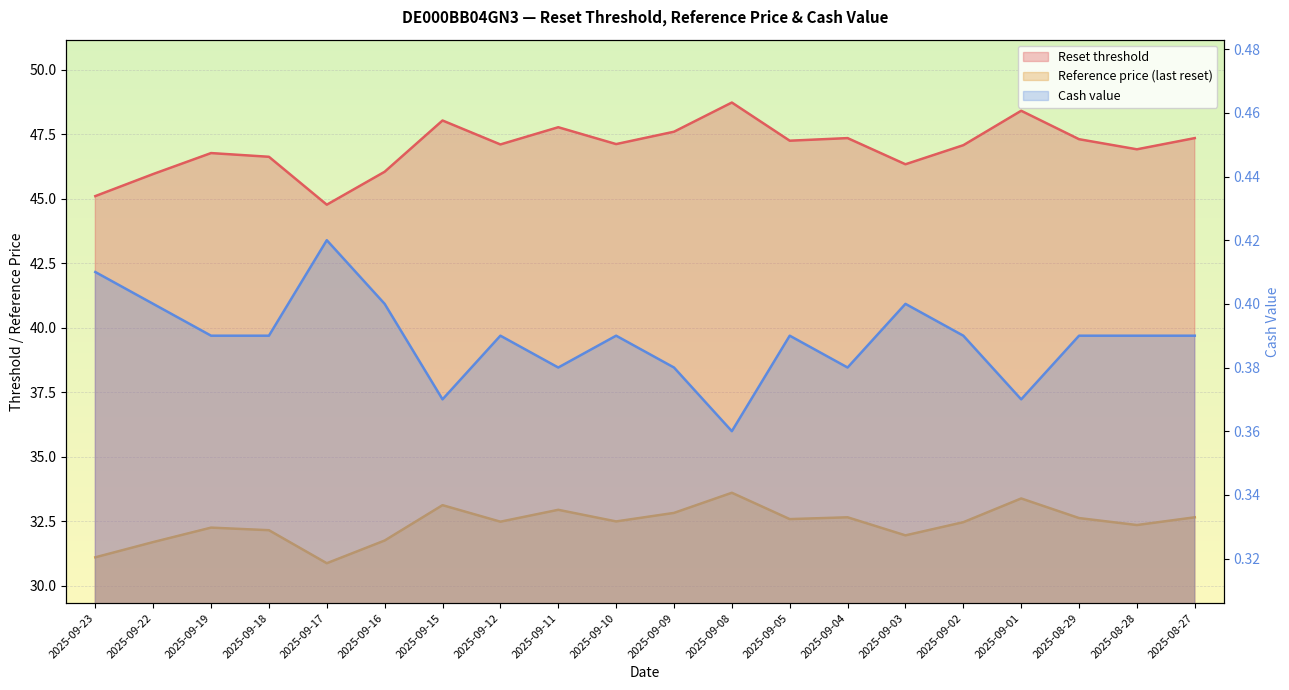

Which series changed the most between 2025-09-18 and 2025-09-02?

Reset threshold